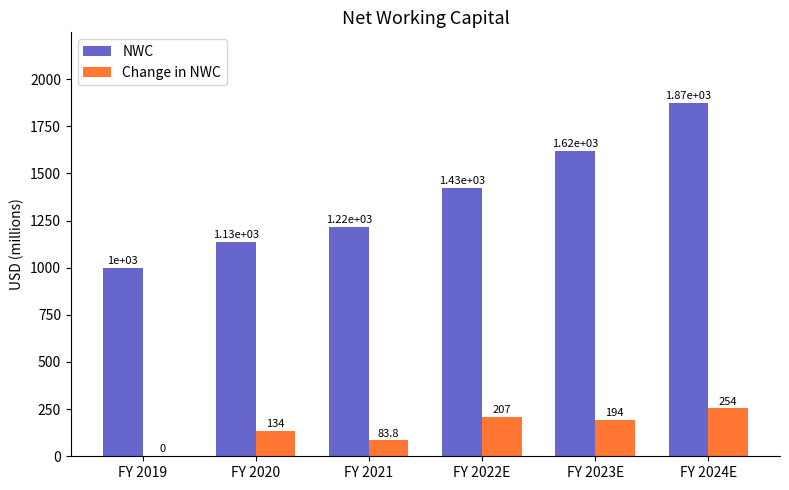

Which series changed the most between FY 2020 and FY 2023E?

NWC